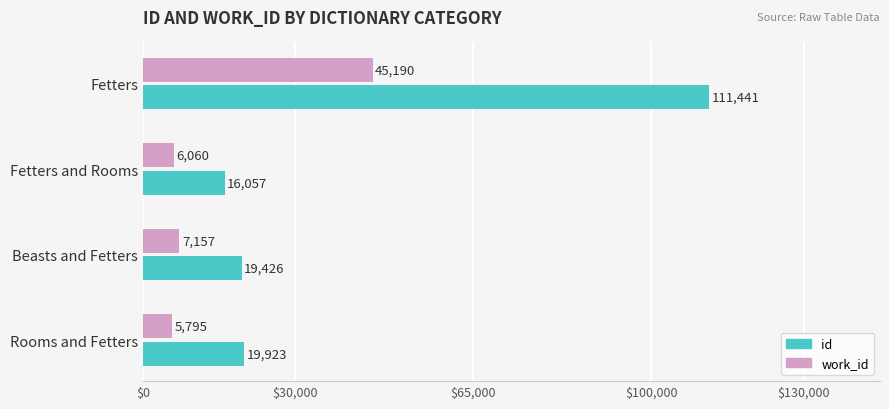

At which category does the chart reach its minimum across all series?

Rooms and Fetters